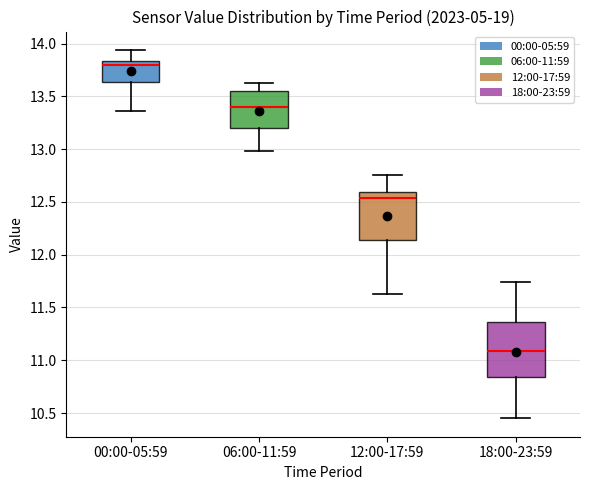

Which box is the tallest, from its lower edge to its upper edge?

18:00-23:59